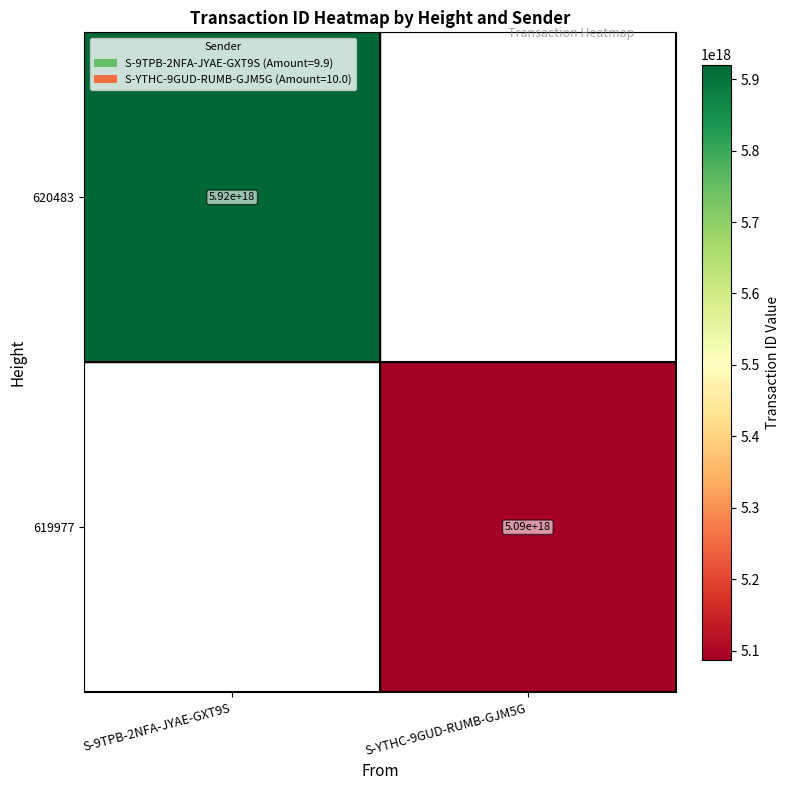

Is it true that 619977 equals 5090000000000000000 at S-YTHC-9GUD-RUMB-GJM5G?

True